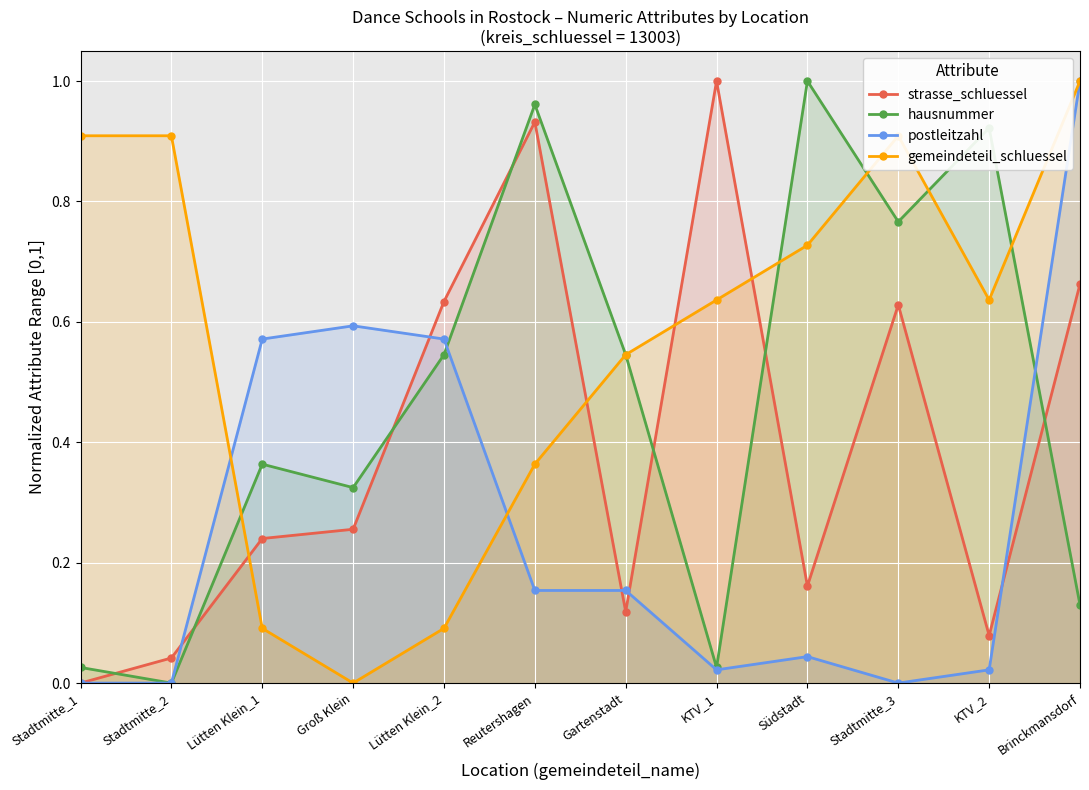

True or false: hausnummer and postleitzahl intersect in this chart.

True